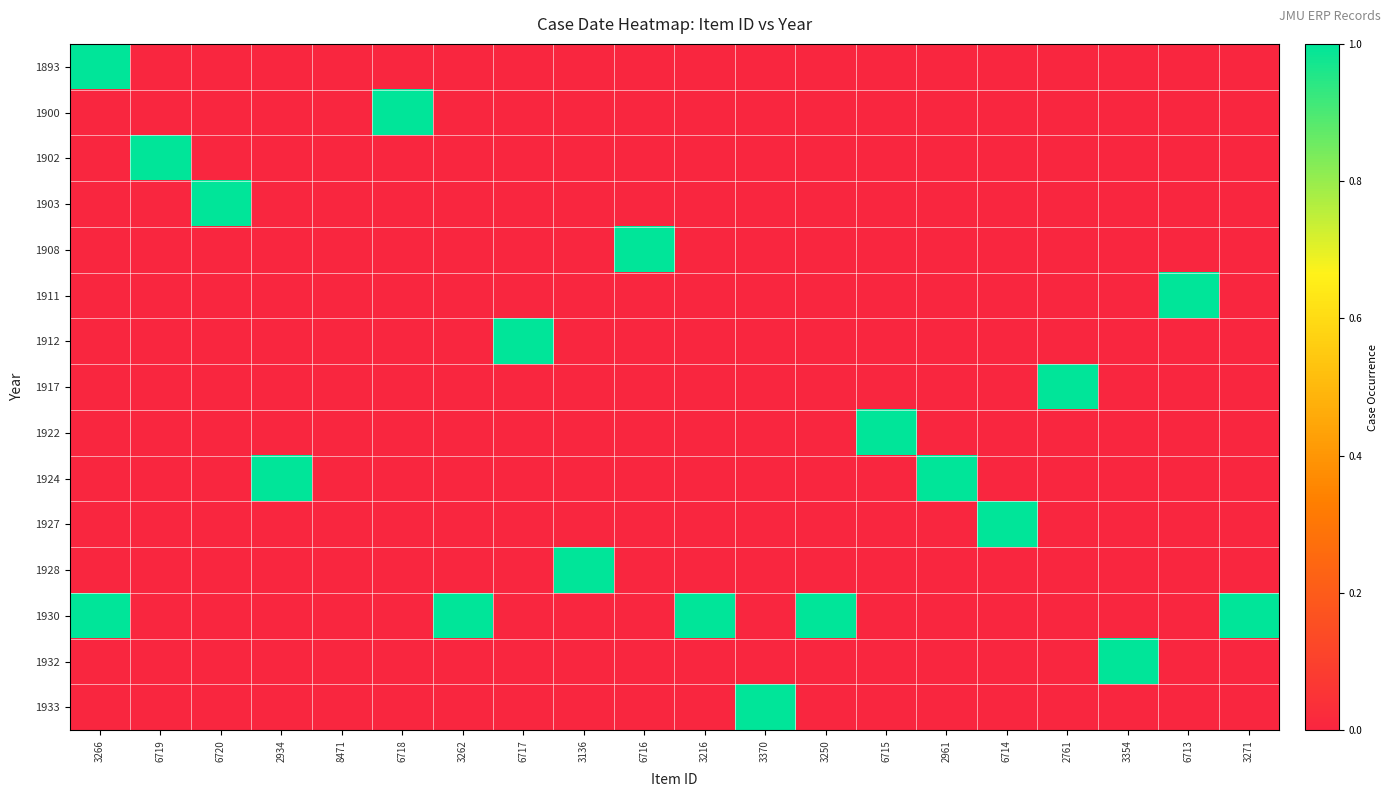

At how many categories does at least one series exceed 0?

19